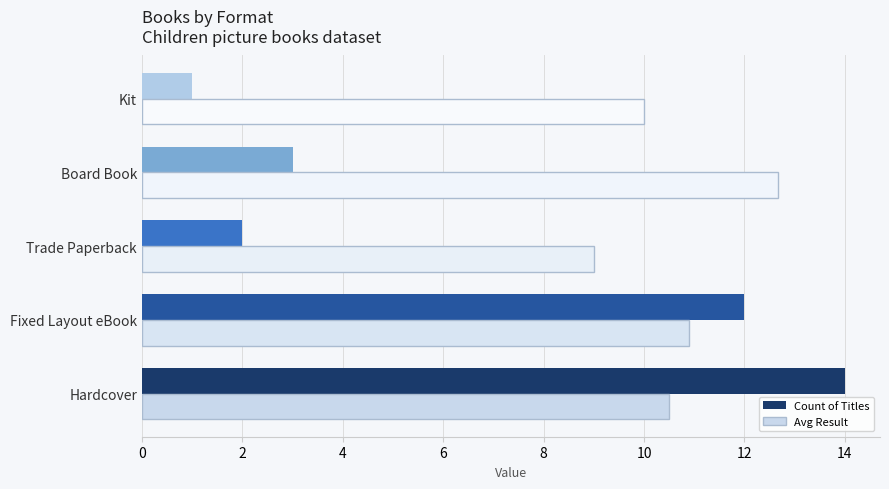

At which label does Avg Result reach its peak?

Board Book